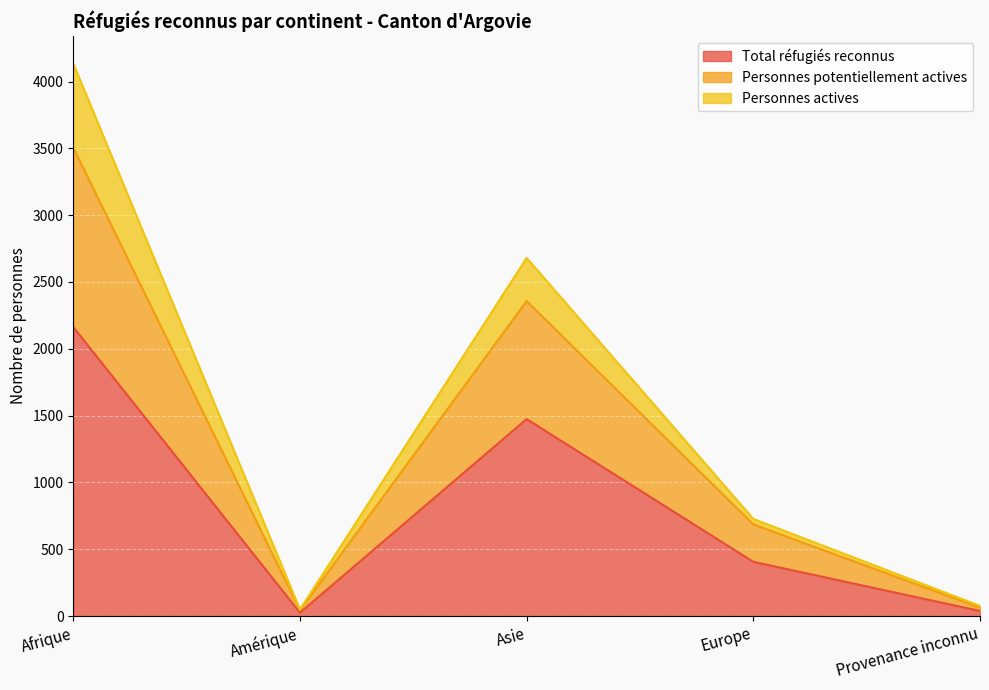

What is the value of the Total réfugiés reconnus point at the 2nd from the left?

25